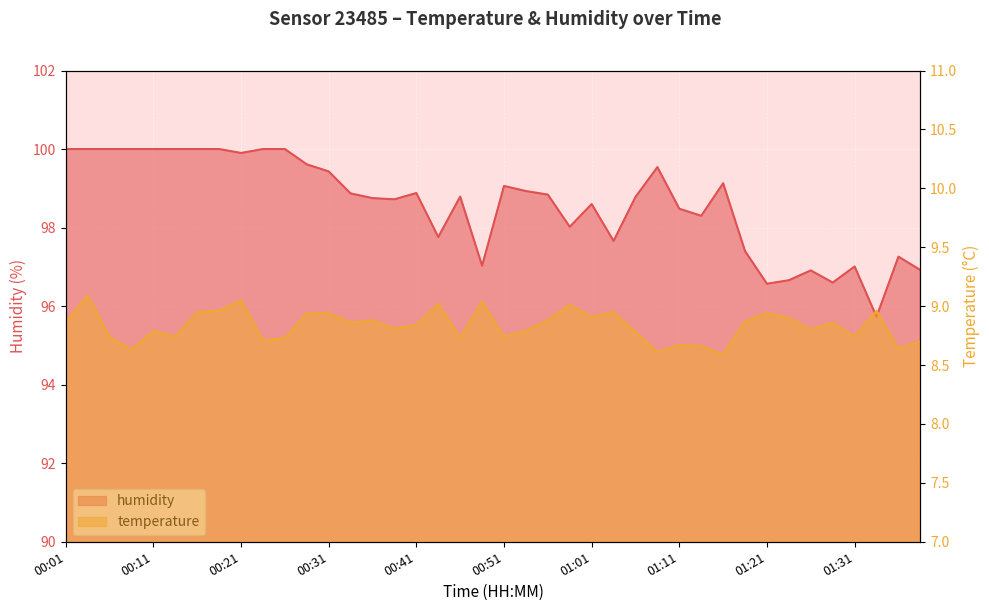

What is the highest value of the humidity series?

100.0